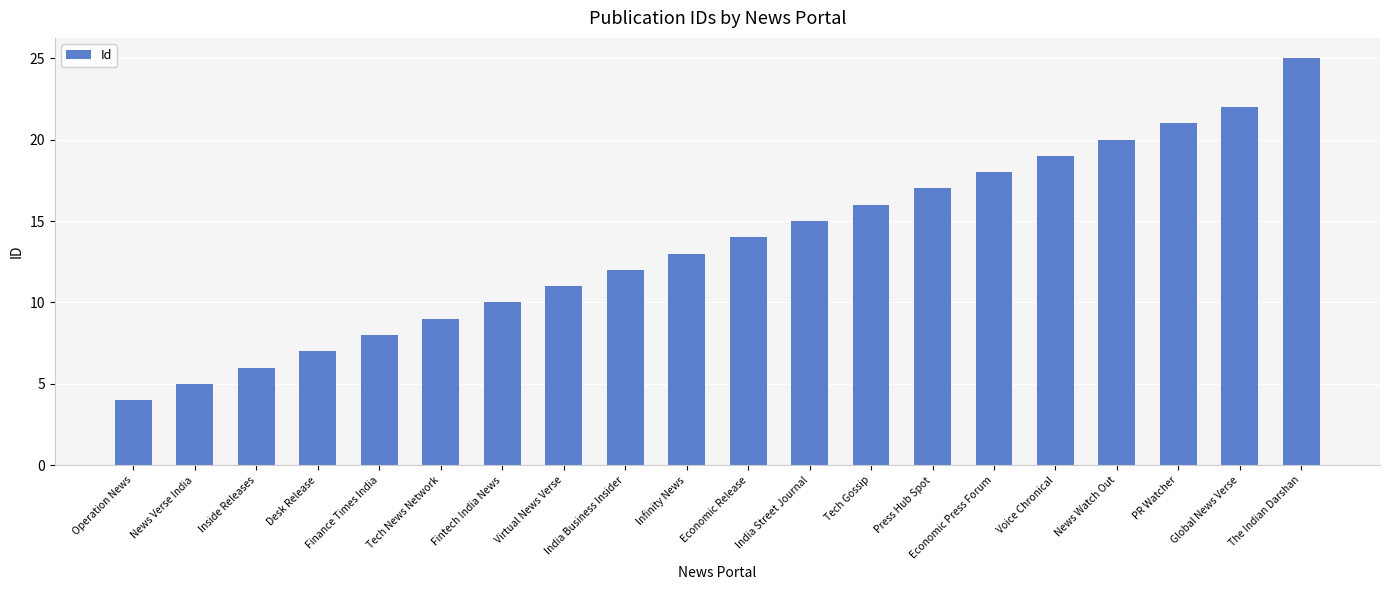

How many bars are there in total?

20